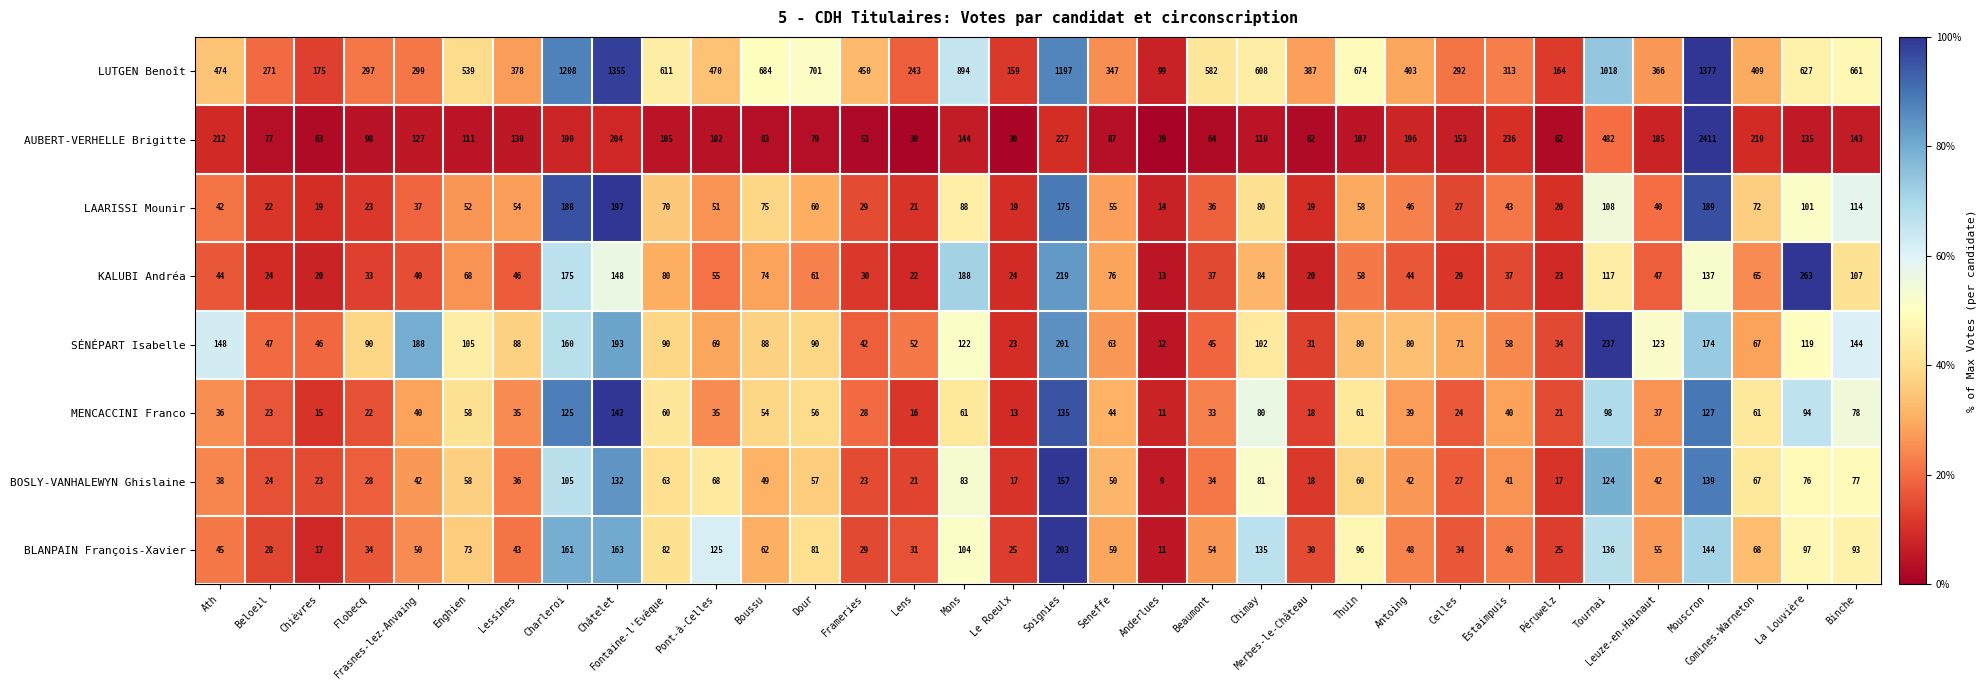

What is the lowest value of the BLANPAIN François-Xavier series?

11